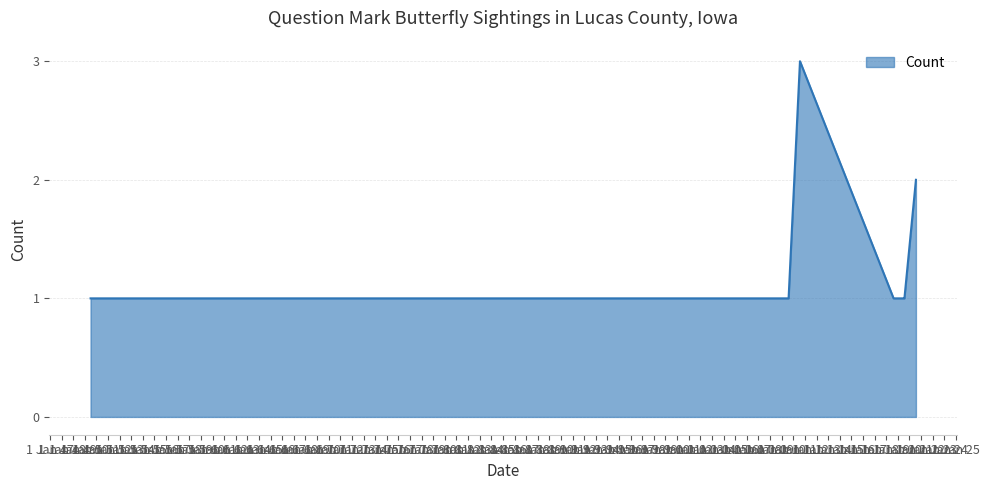

What is the greatest value displayed?

3